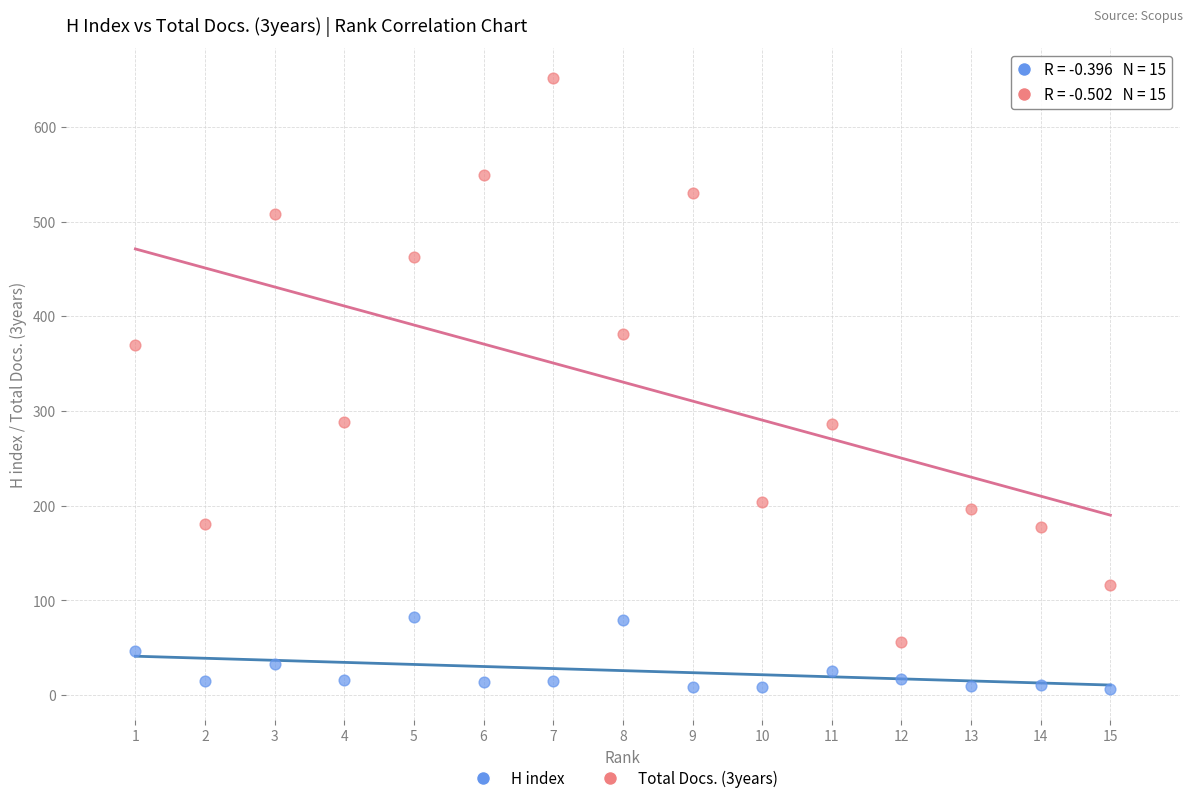

Which series has the largest Y range (max minus min)?

Total Docs. (3years)